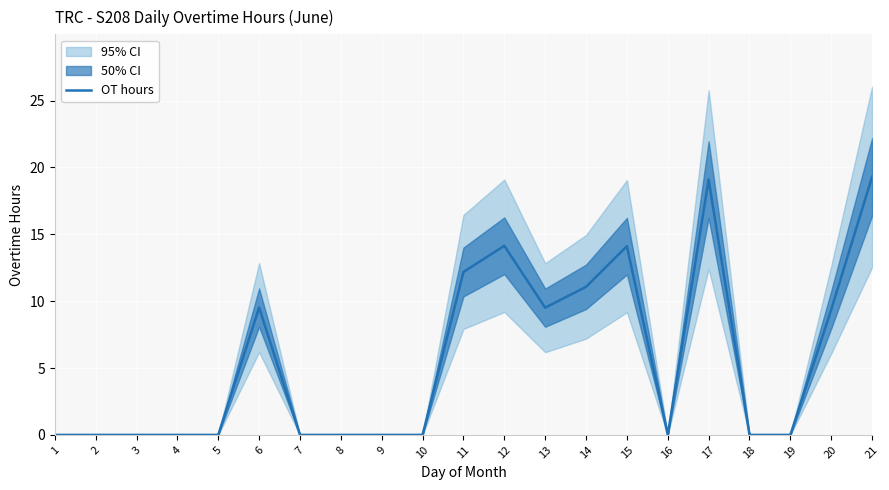

Where is the first local minimum?

13